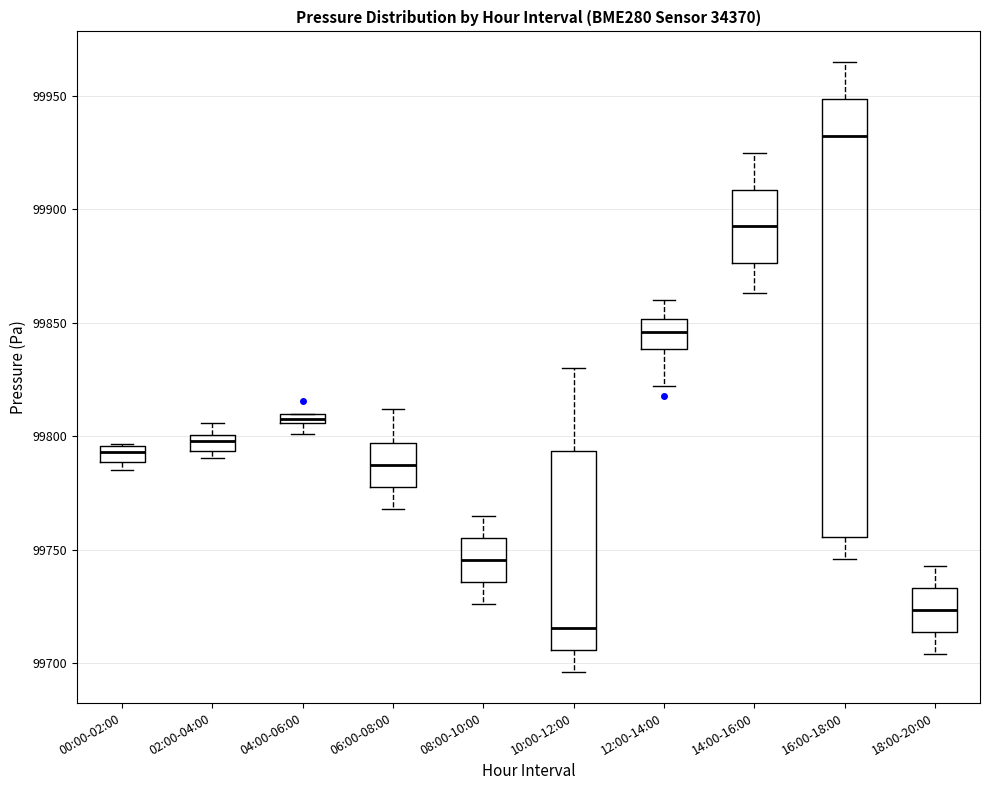

Which box is the tallest, from its lower edge to its upper edge?

16:00-18:00